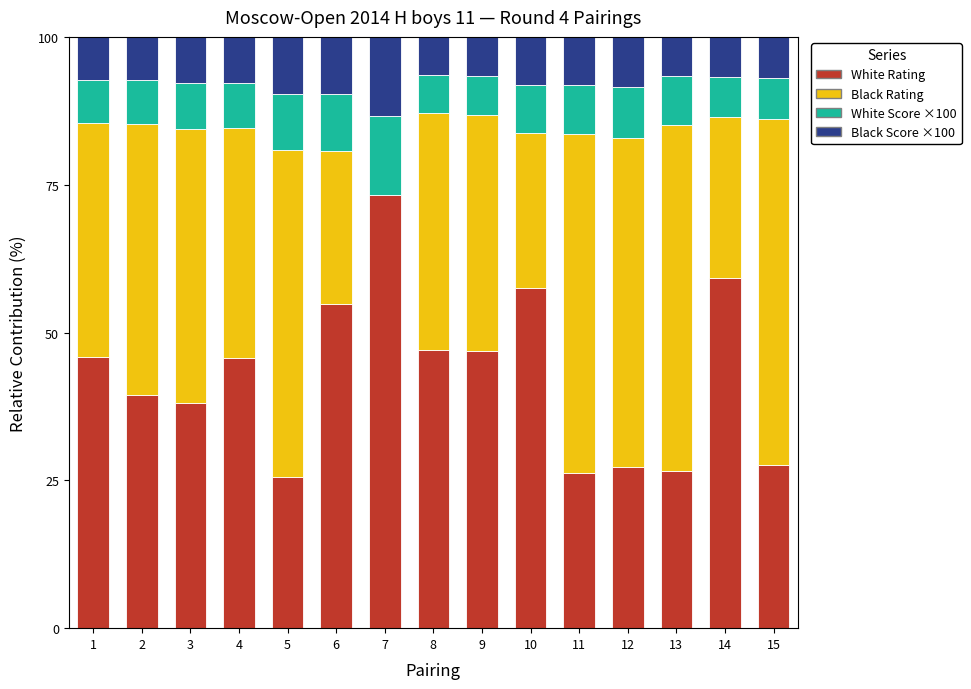

Does the chart contain stacked bars?

Yes